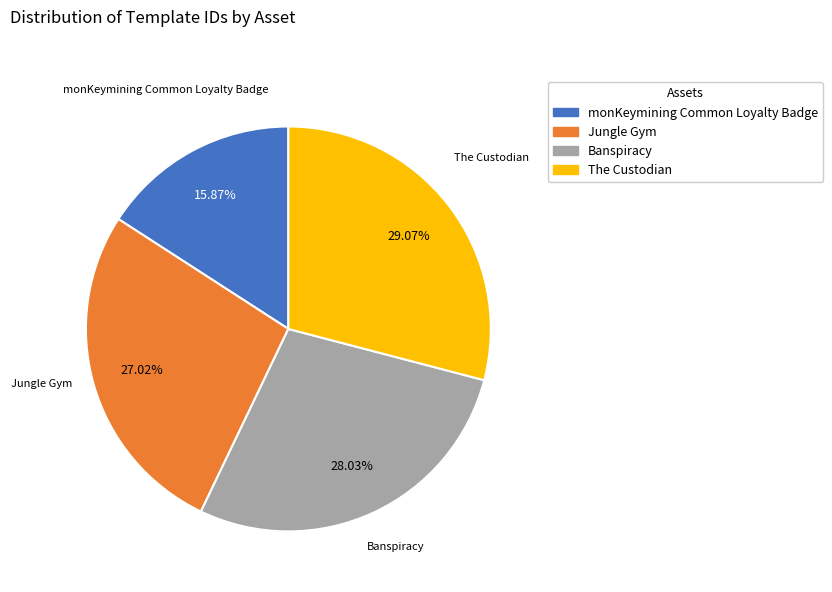

To the nearest percent, what portion does monKeymining Common Loyalty Badge represent?

16%